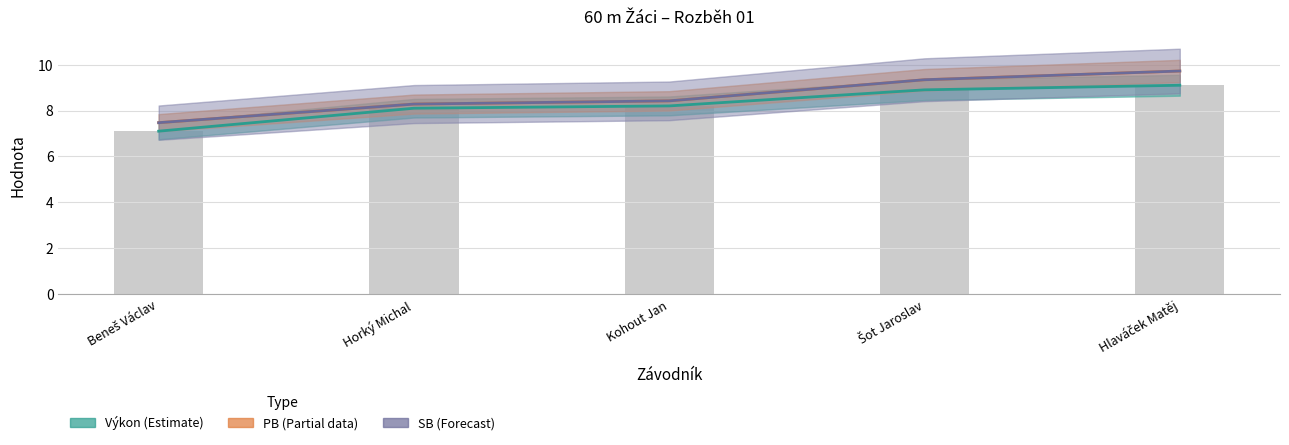

What is the label of the 2nd bar from the left?

Horký Michal